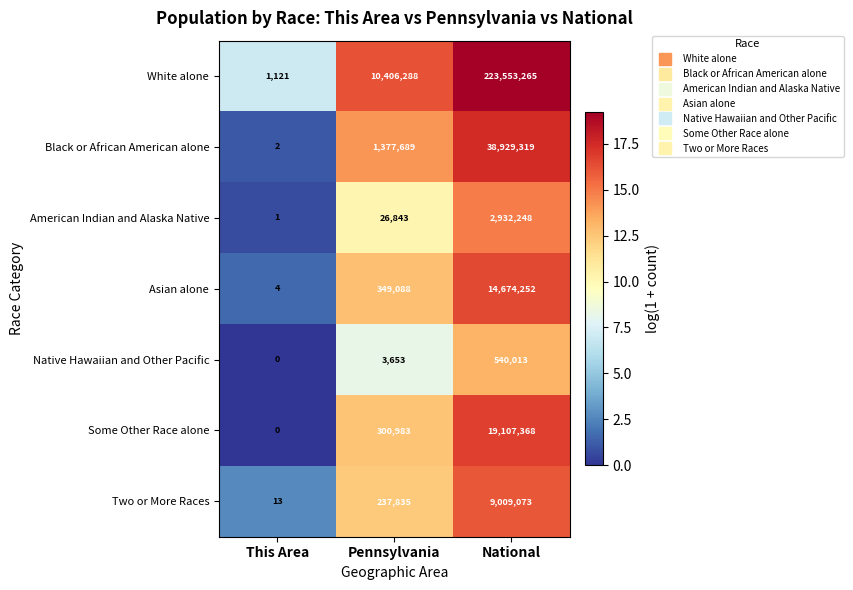

What is the greatest value displayed?

223553265